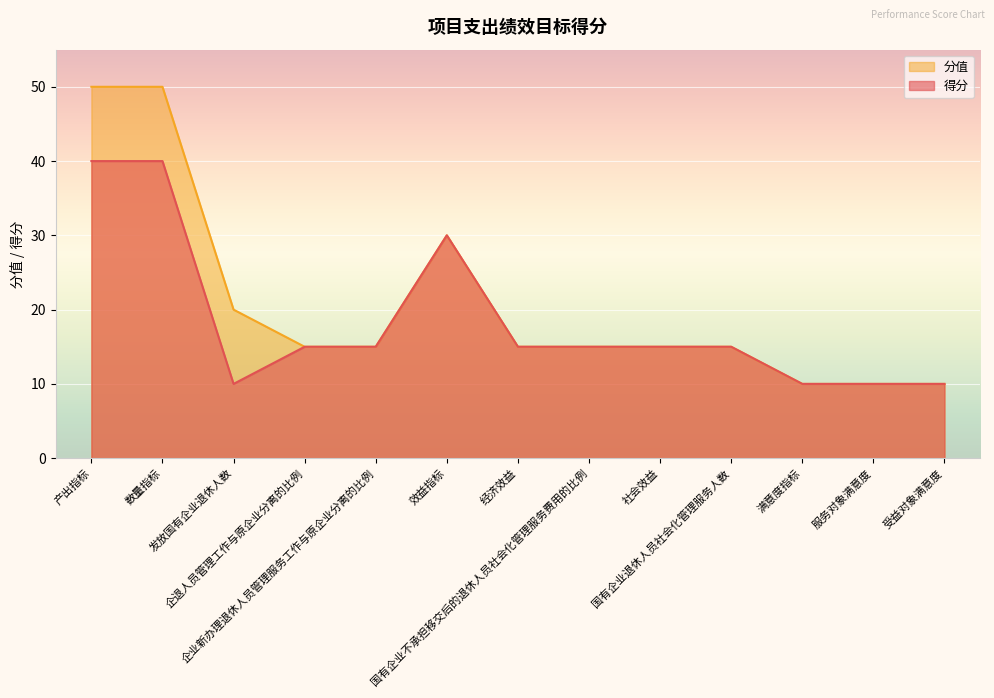

Does the chart display data point markers on the line(s)?

No